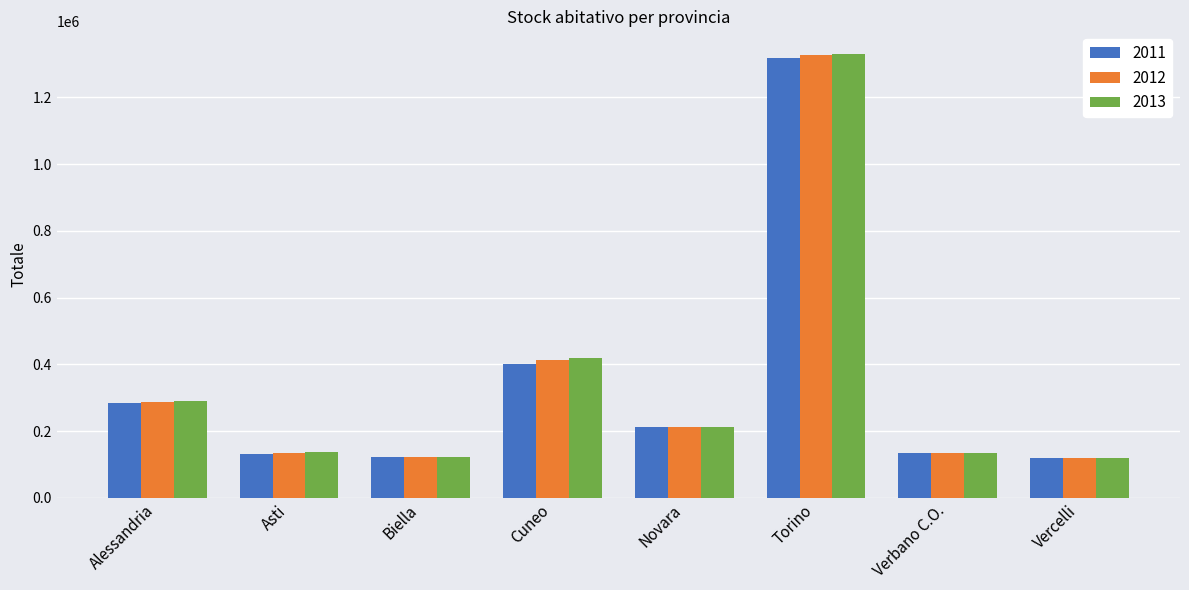

Does the chart contain any negative values?

No